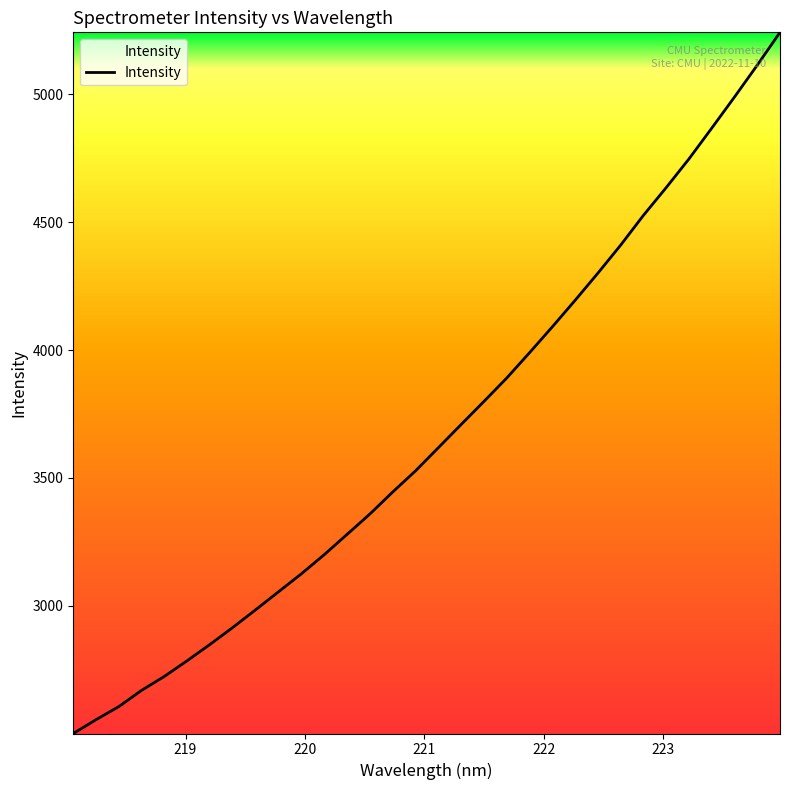

What is the difference between the maximum and minimum values?

2741.7